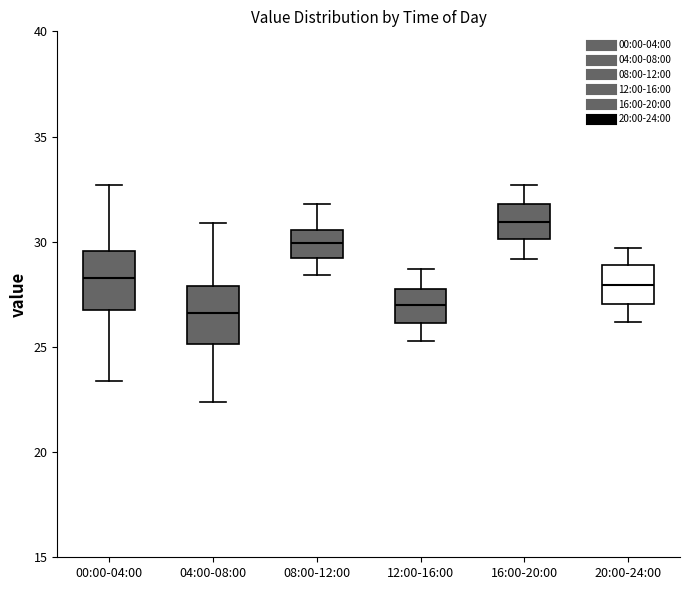

Which box has the highest median line?

16:00-20:00